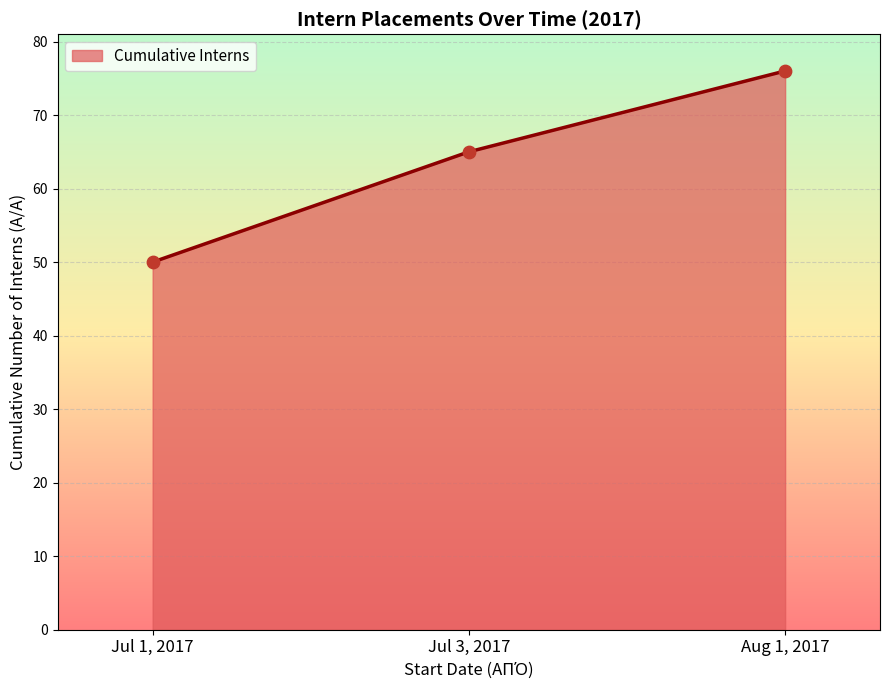

What is the ratio of the value at Aug 1, 2017 to the value at Jul 1, 2017?

1.5